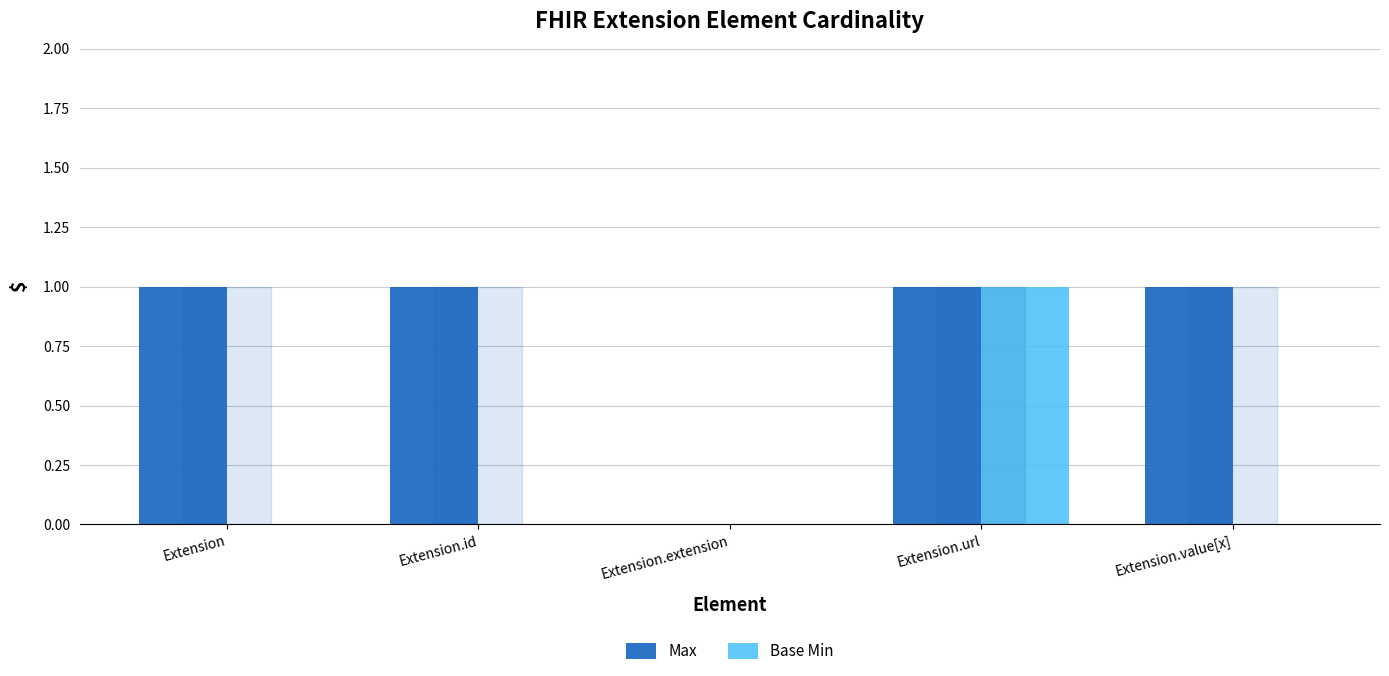

Reading right to left, transcribe all the data shown in this chart.

Max: Extension.value[x]=1	Extension.url=1	Extension.extension=0	Extension.id=1	Extension=1
Base Min: Extension.value[x]=0	Extension.url=1	Extension.extension=0	Extension.id=0	Extension=0